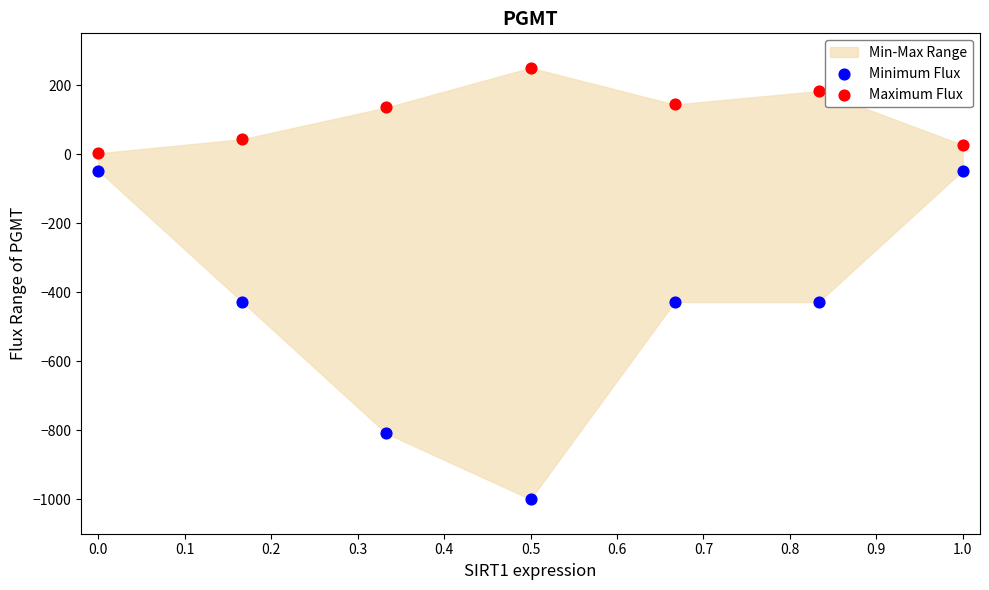

Which series contains the highest Y value?

Maximum Flux